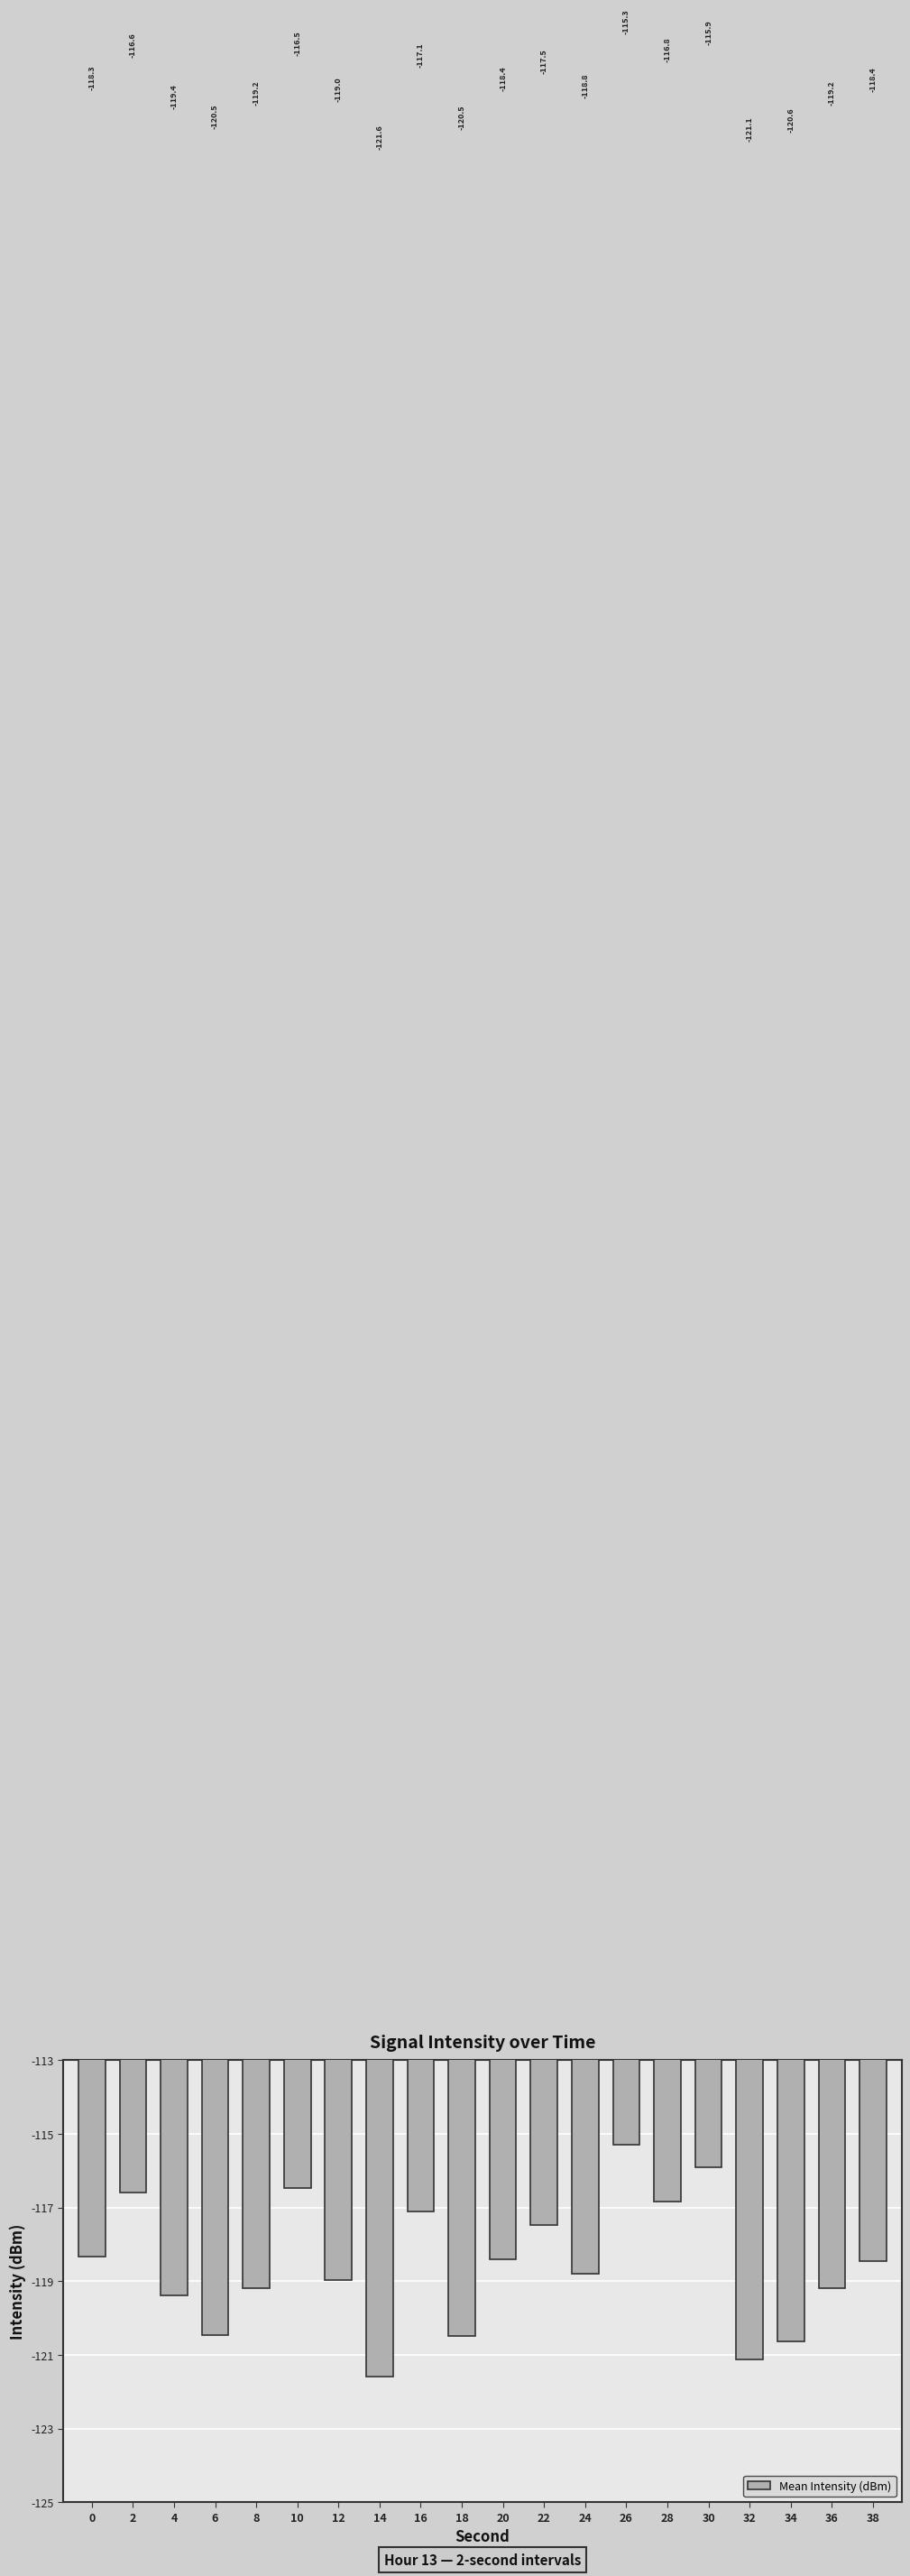

Reading right to left, extract all data points from this chart.

38=-118.4	36=-119.2	34=-120.6	32=-121.1	30=-115.9	28=-116.8	26=-115.3	24=-118.8	22=-117.5	20=-118.4	18=-120.5	16=-117.1	14=-121.6	12=-119.0	10=-116.5	8=-119.2	6=-120.5	4=-119.4	2=-116.6	0=-118.3